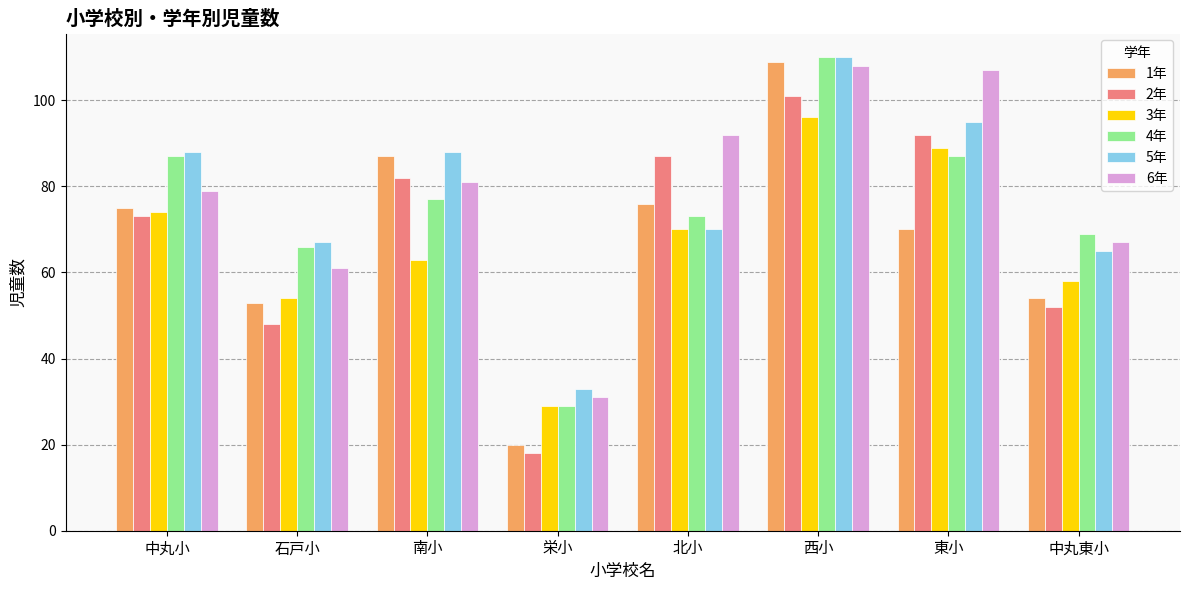

Which series has the largest total across all categories?

6年